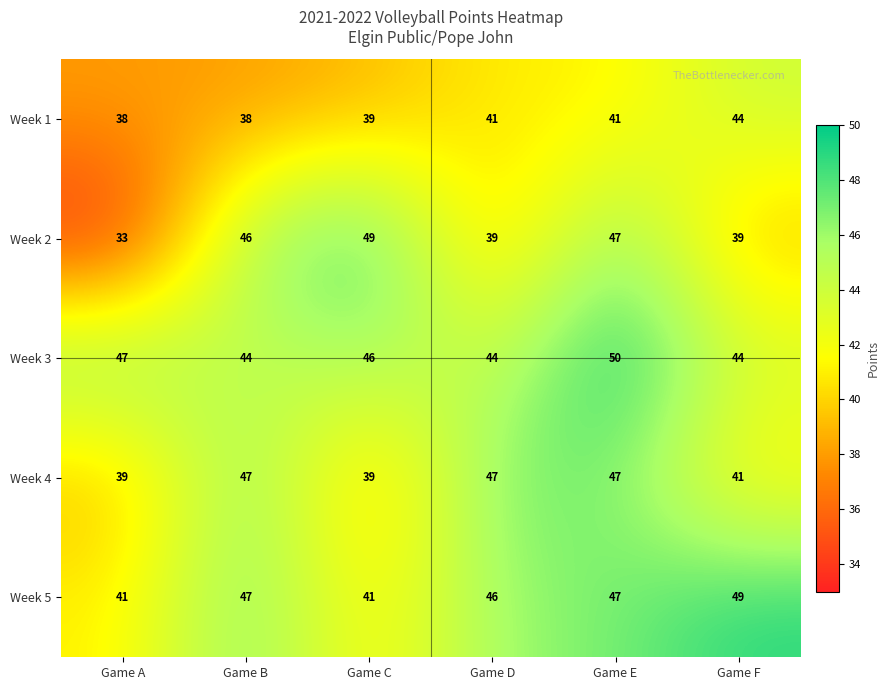

Reading left to right, extract all data points from this chart.

Week 1: Game A=38	Game B=38	Game C=39	Game D=41	Game E=41	Game F=44
Week 2: Game A=33	Game B=46	Game C=49	Game D=39	Game E=47	Game F=39
Week 3: Game A=47	Game B=44	Game C=46	Game D=44	Game E=50	Game F=44
Week 4: Game A=39	Game B=47	Game C=39	Game D=47	Game E=47	Game F=41
Week 5: Game A=41	Game B=47	Game C=41	Game D=46	Game E=47	Game F=49